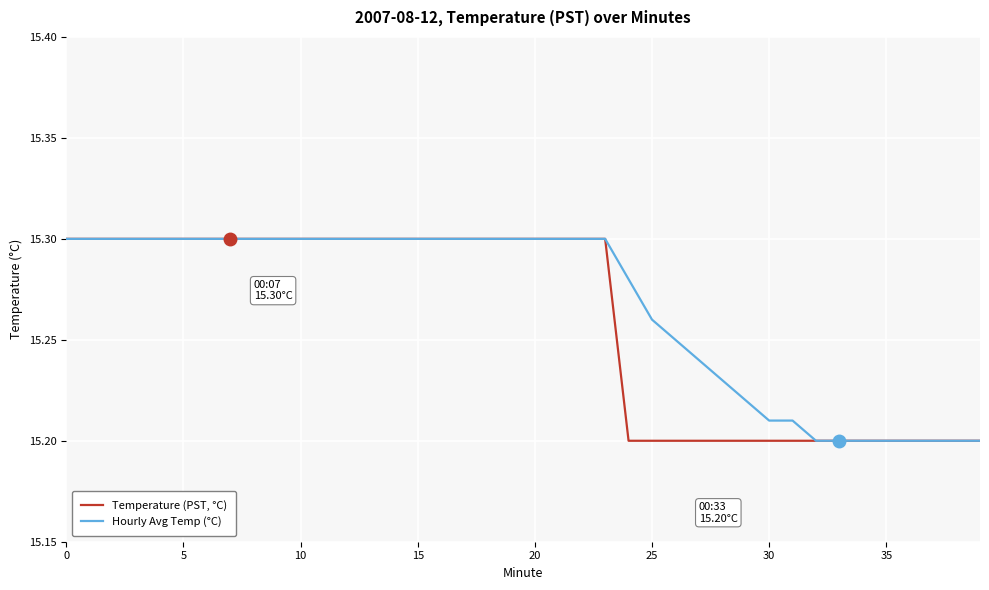

Rank the series by their average value, from lowest to highest.

Temperature (PST, °C), Hourly Avg Temp (°C)